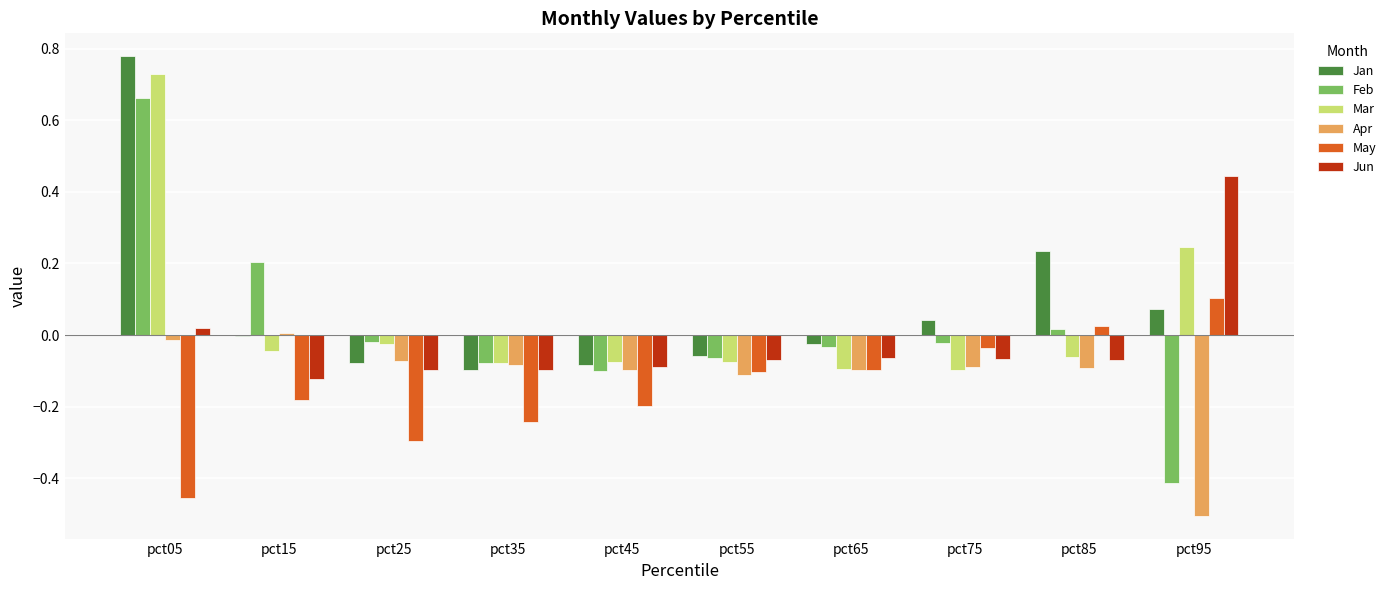

At which label is Jan closest to 0?

pct15